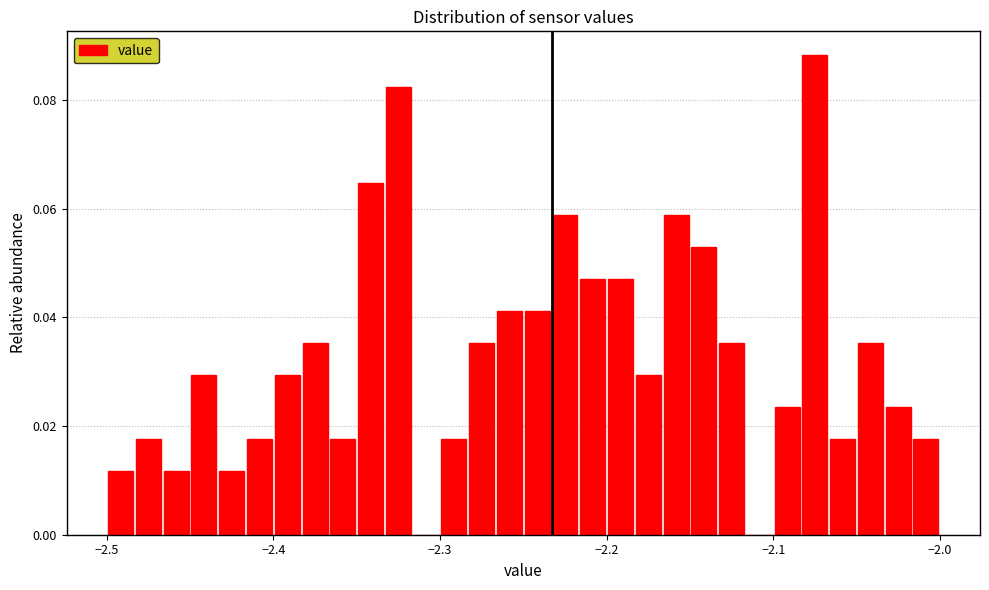

Read against the x-axis, roughly where is the centre of the tallest bar?

-2.07